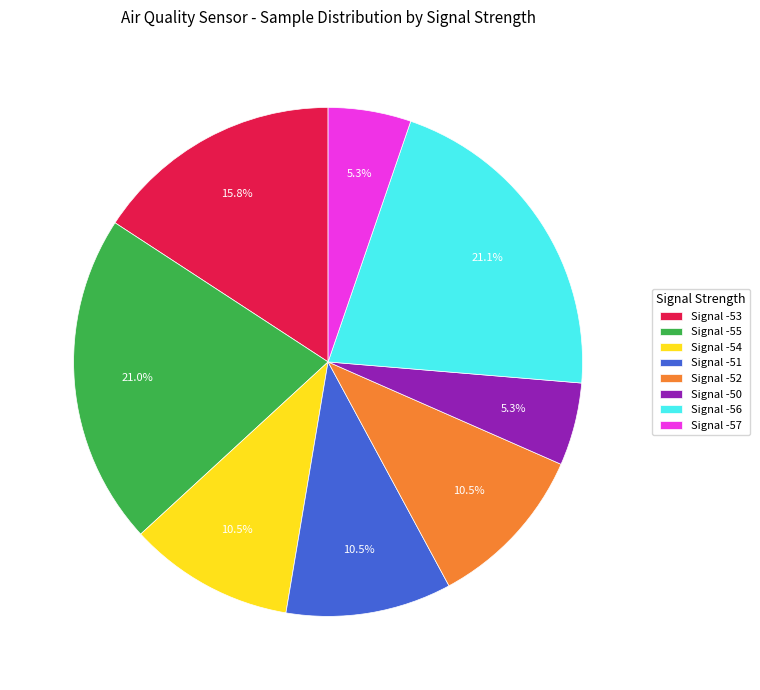

Combined, what portion of the pie is Signal -51 and Signal -50?

15.8%